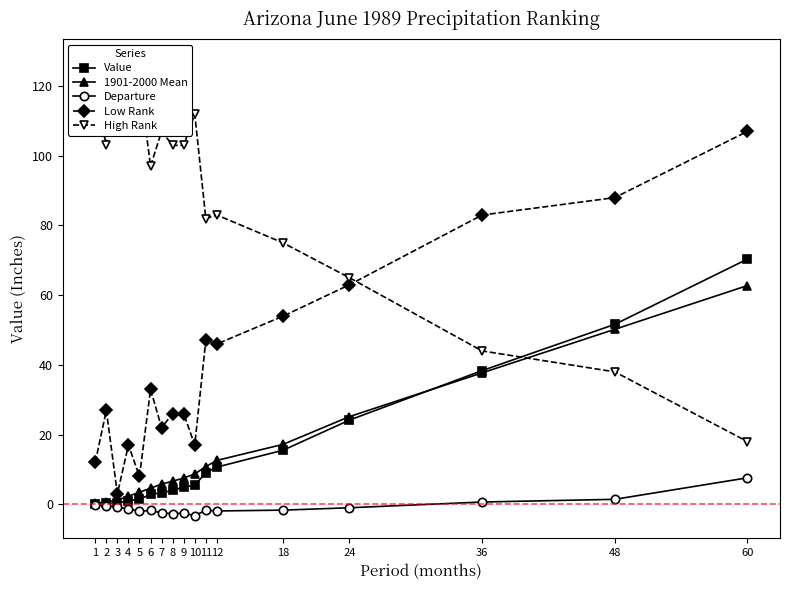

True or false: Value and Low Rank intersect in this chart.

False